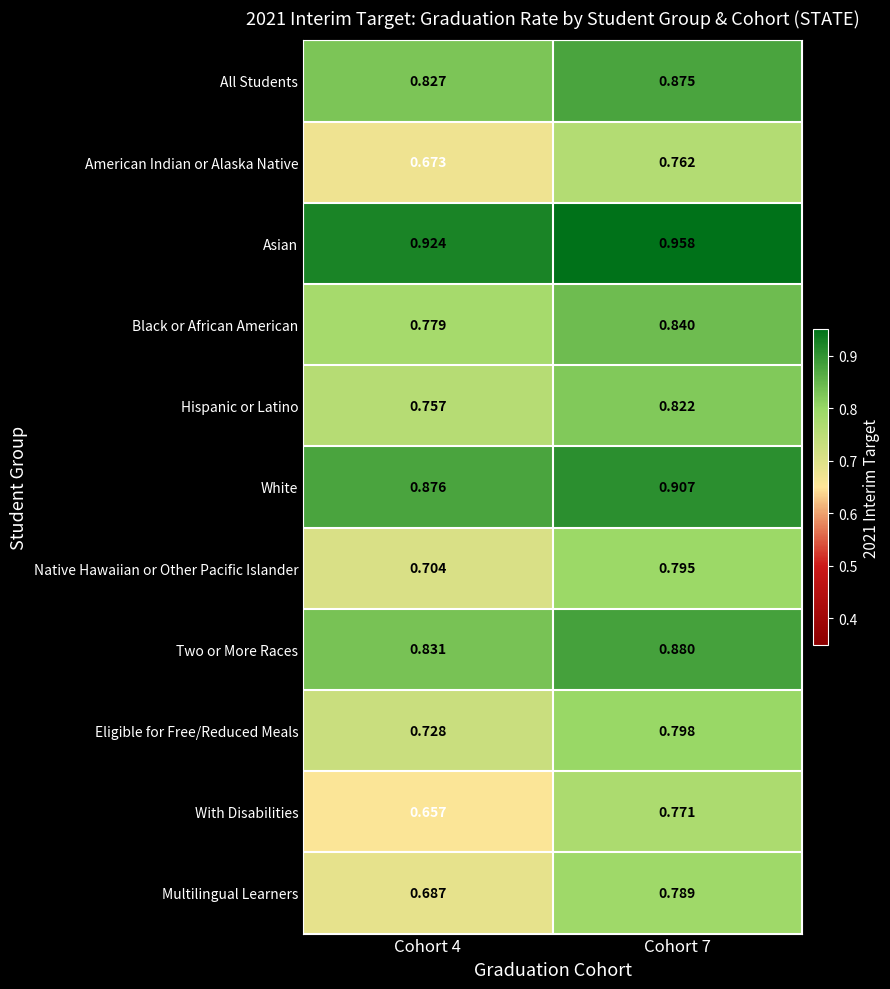

Which series changed the most between Cohort 4 and Cohort 7?

With Disabilities